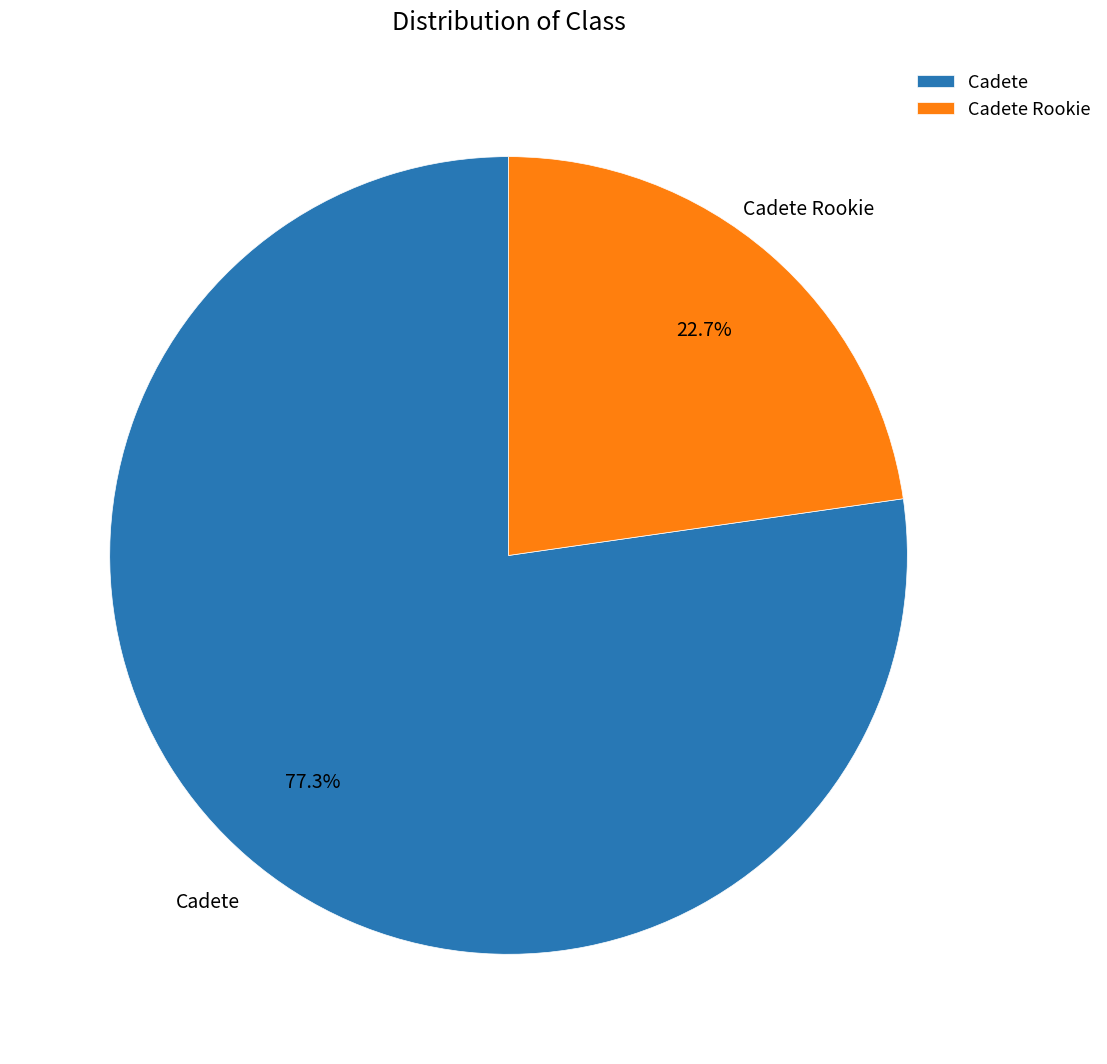

How many segments does this pie chart have?

2